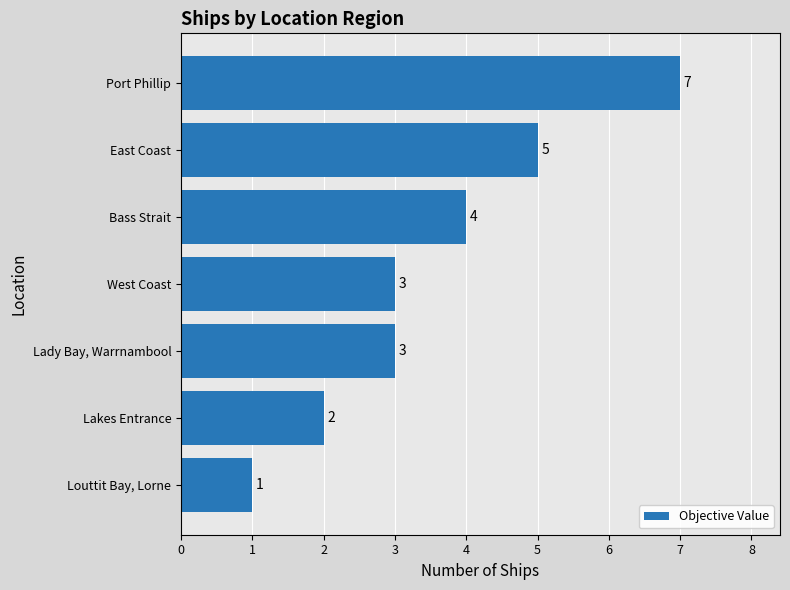

Which category has the lowest value across all series?

Louttit Bay, Lorne